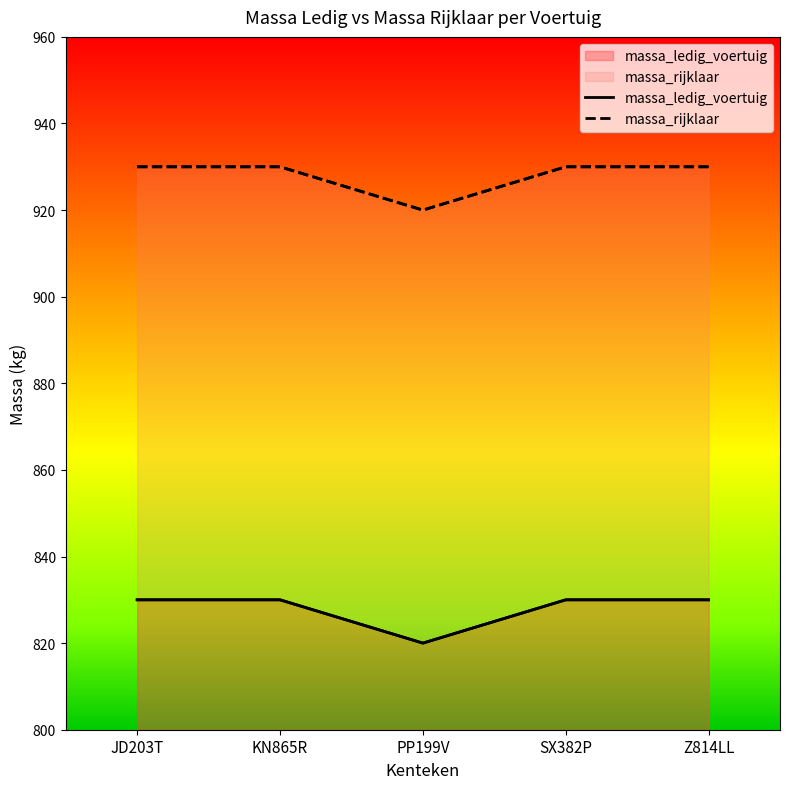

True or false: massa_rijklaar has a value of 374 at SX382P.

False